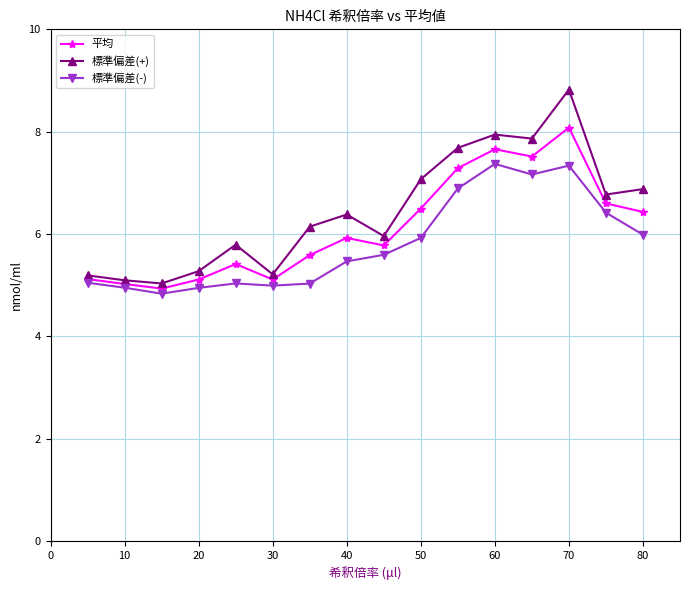

How many lines are shown in the chart?

3